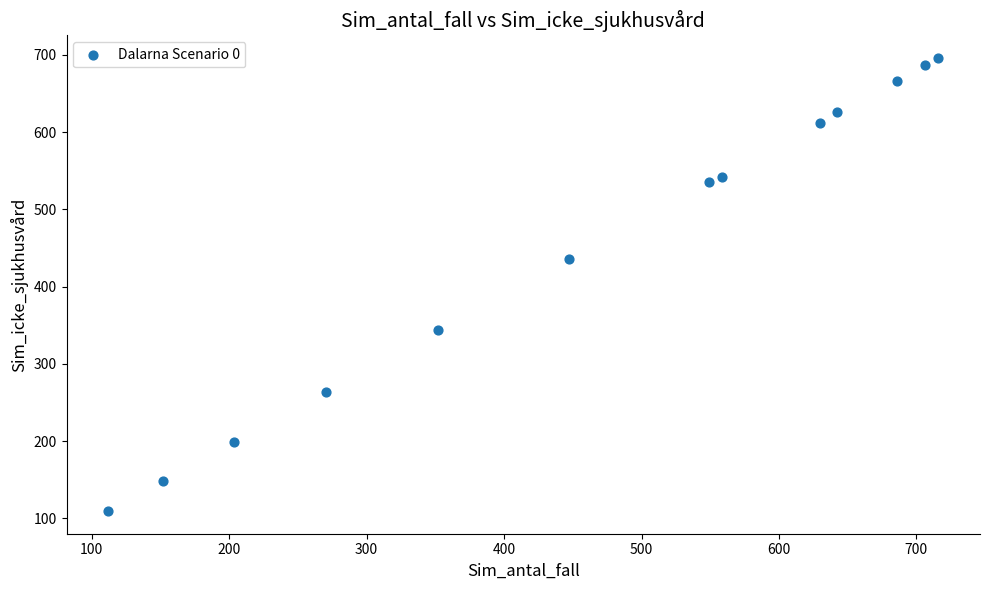

What Y value in the scatter plot is closest to 402?

436.3